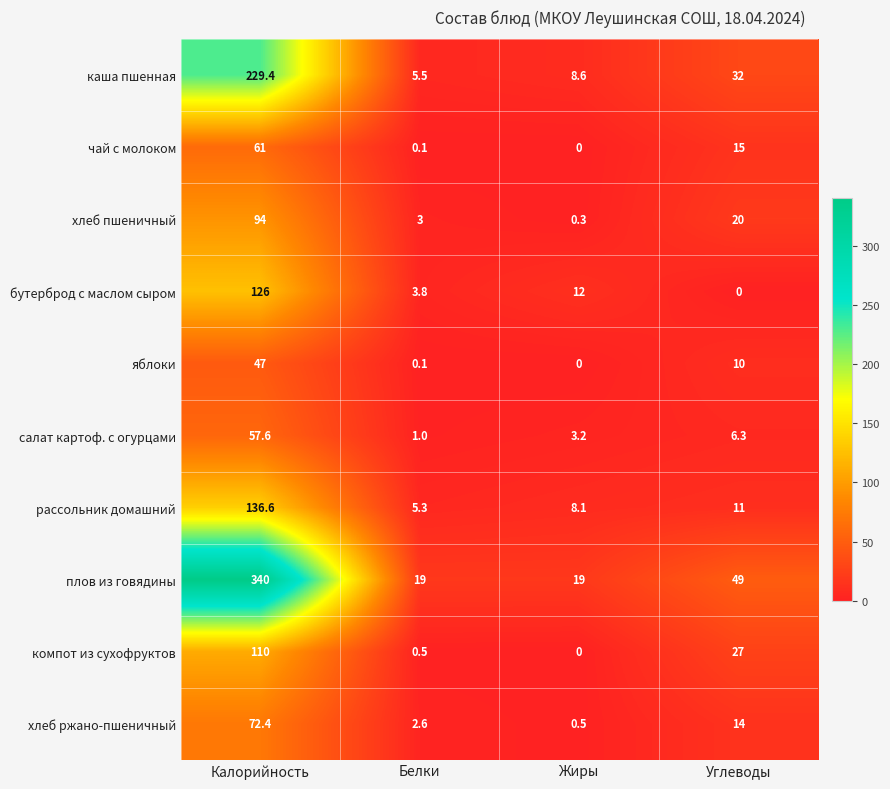

Count the number of data series in this chart.

10